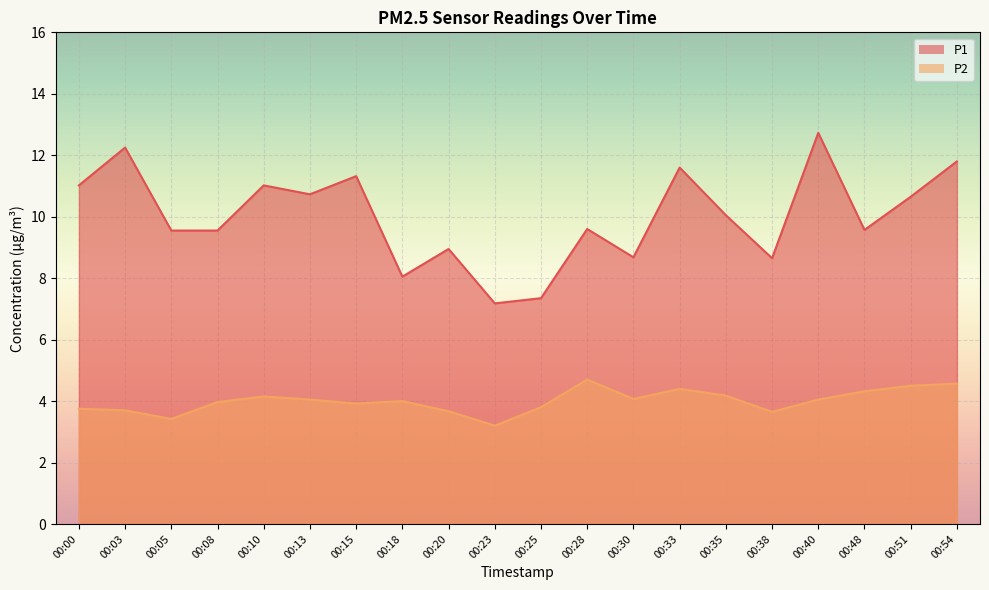

Rank the series by their maximum value, from lowest to highest.

P2, P1